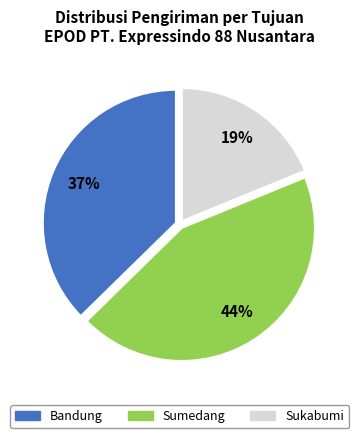

Count the number of slices in the pie.

3